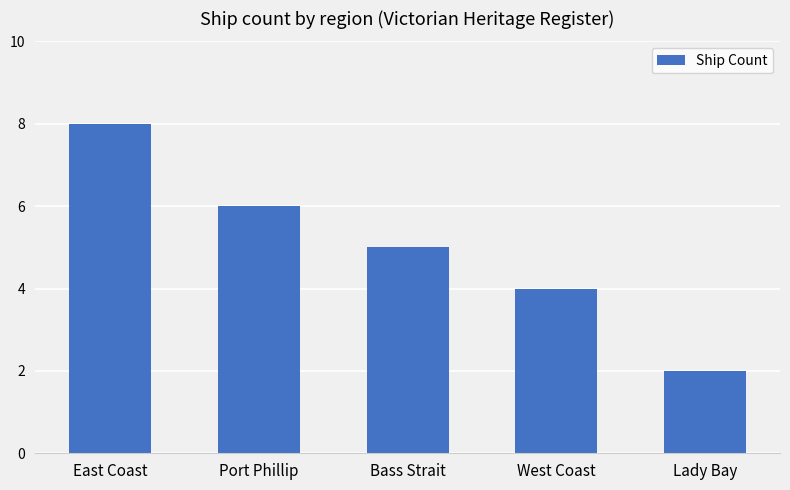

What is the smallest value displayed?

2